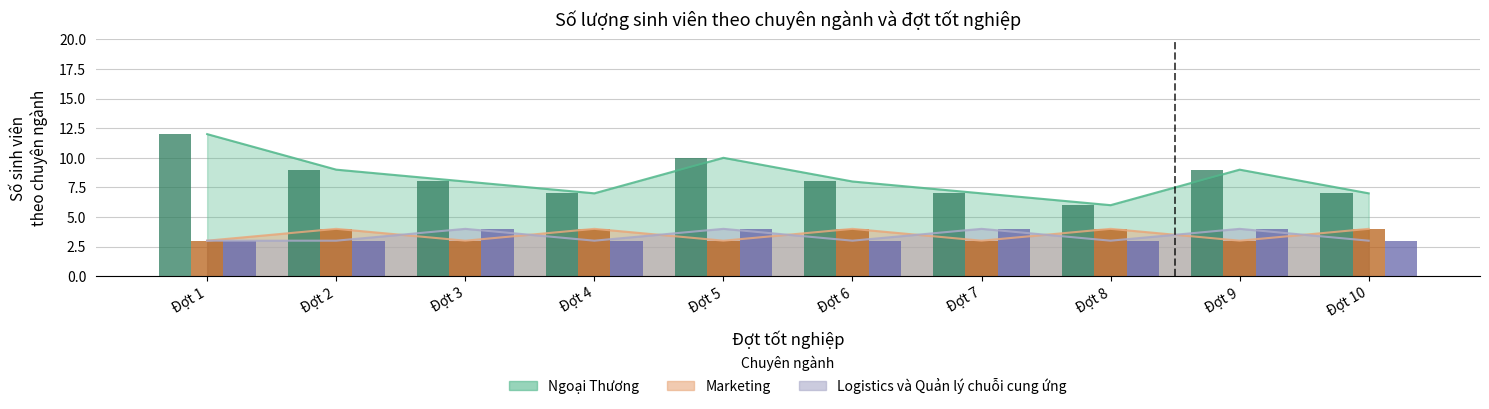

List the series in order of their peak value, lowest first.

Marketing, Logistics và Quản lý chuỗi cung ứng, Ngoại Thương